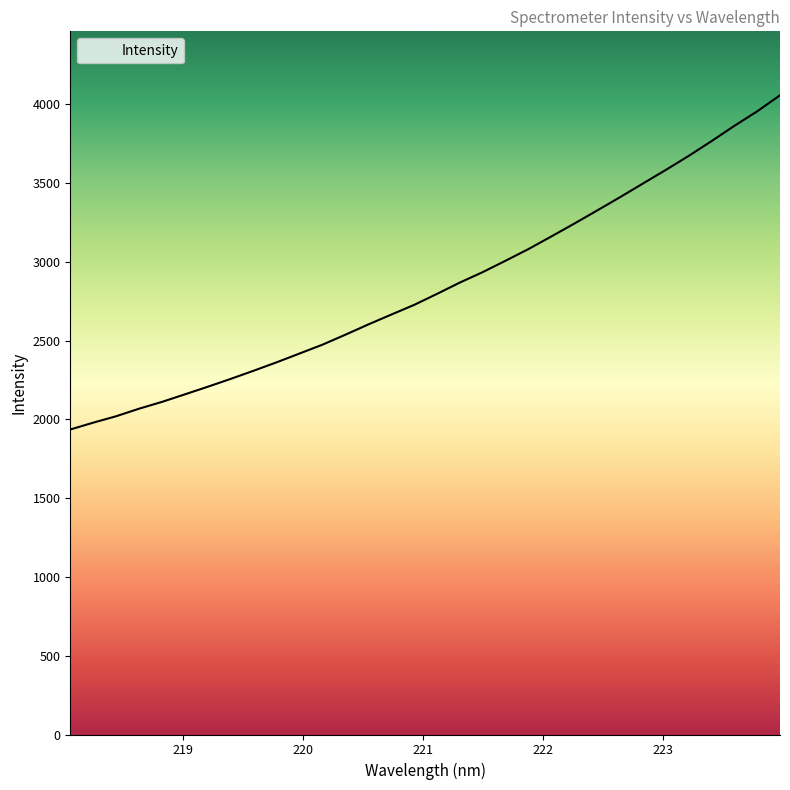

Where does the data first go above 2796?

221.1174